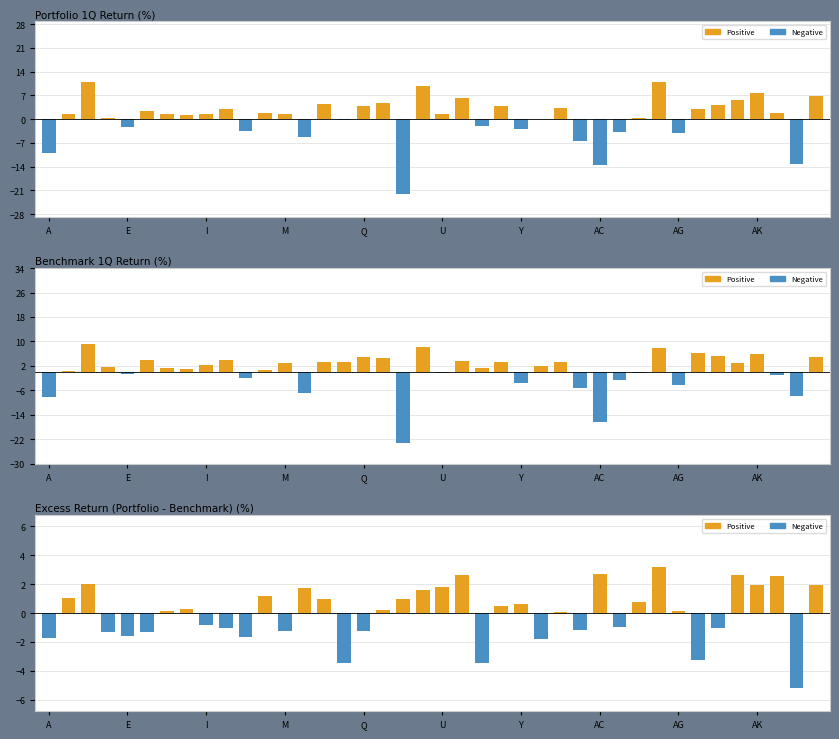

Are the bars horizontal?

No